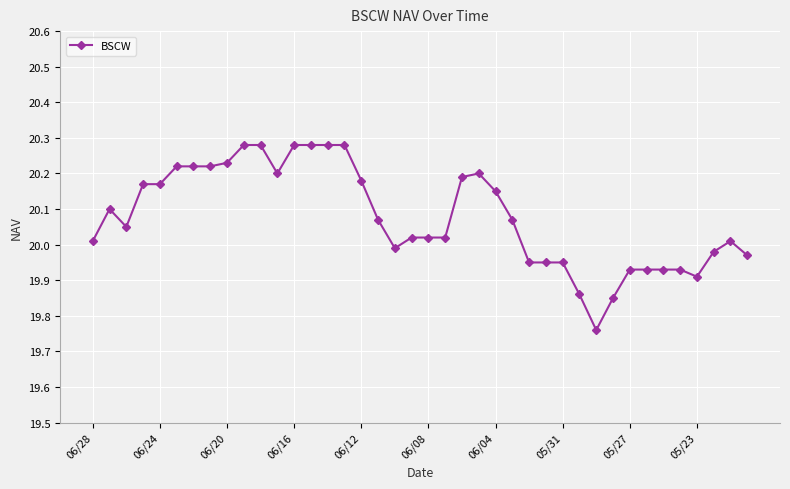

True or false: the data has more than 1 interior local peaks.

True